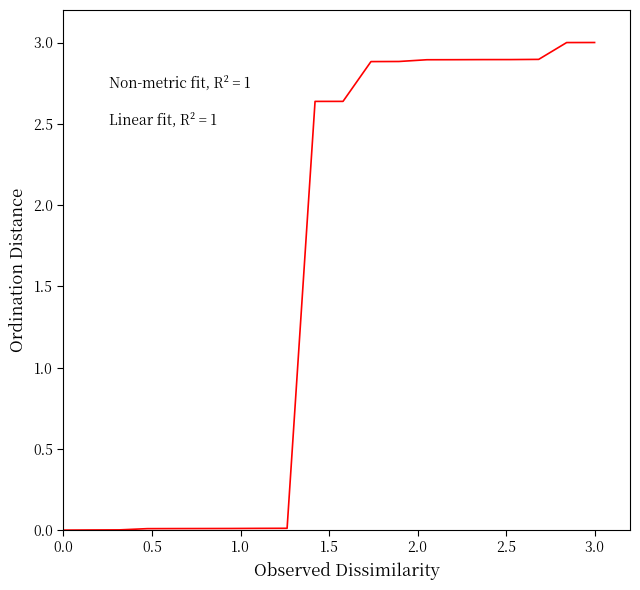

What is the maximum value shown in the chart?

3.0